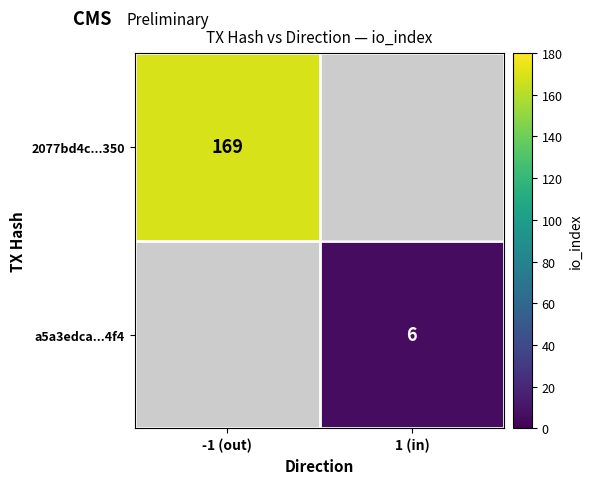

Which category has the lowest value across all series?

1 (in)